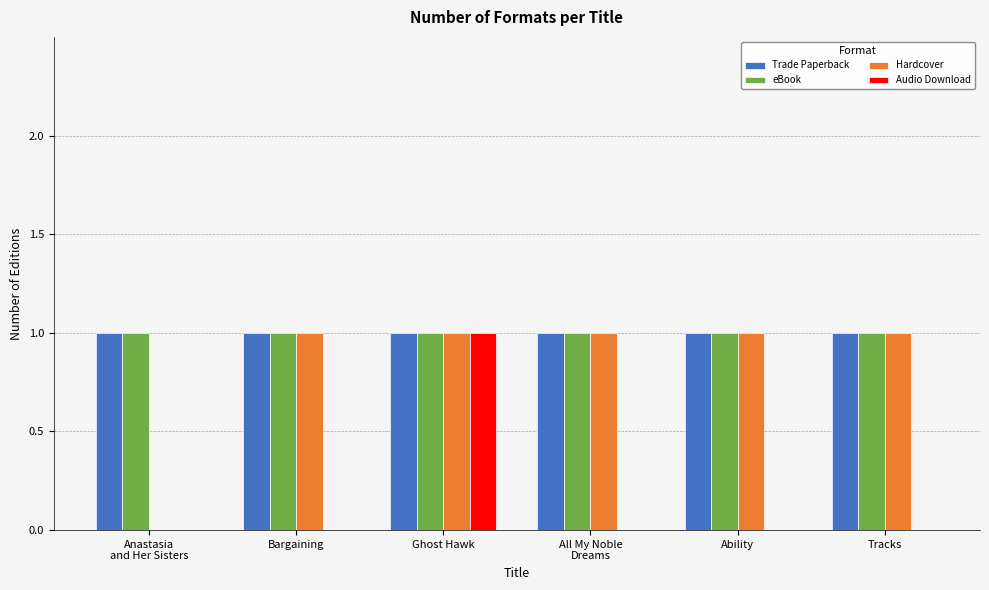

How many groups of bars are there?

6